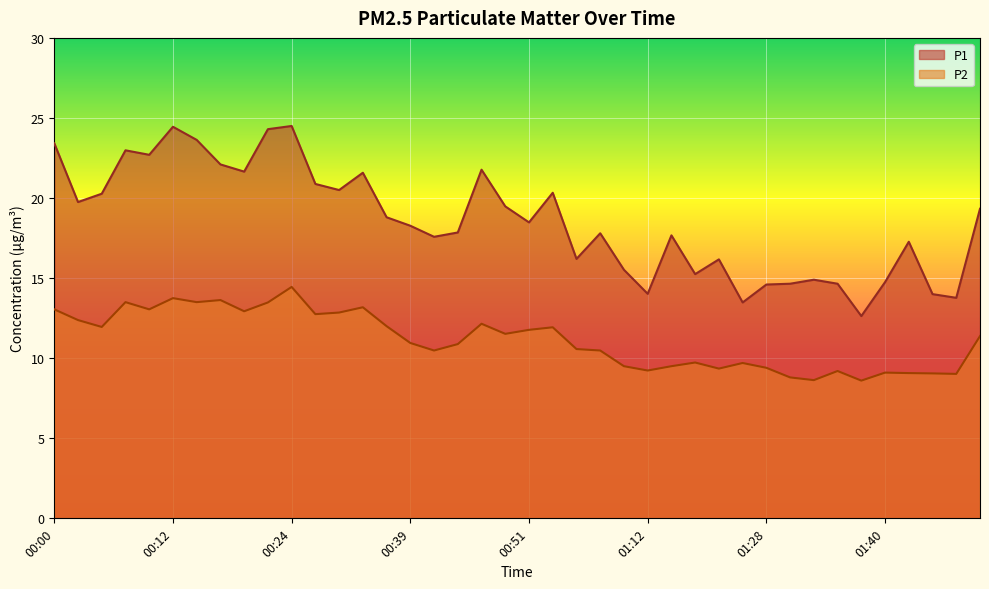

True or false: P2 has a value of 8.8 at 01:31.

True